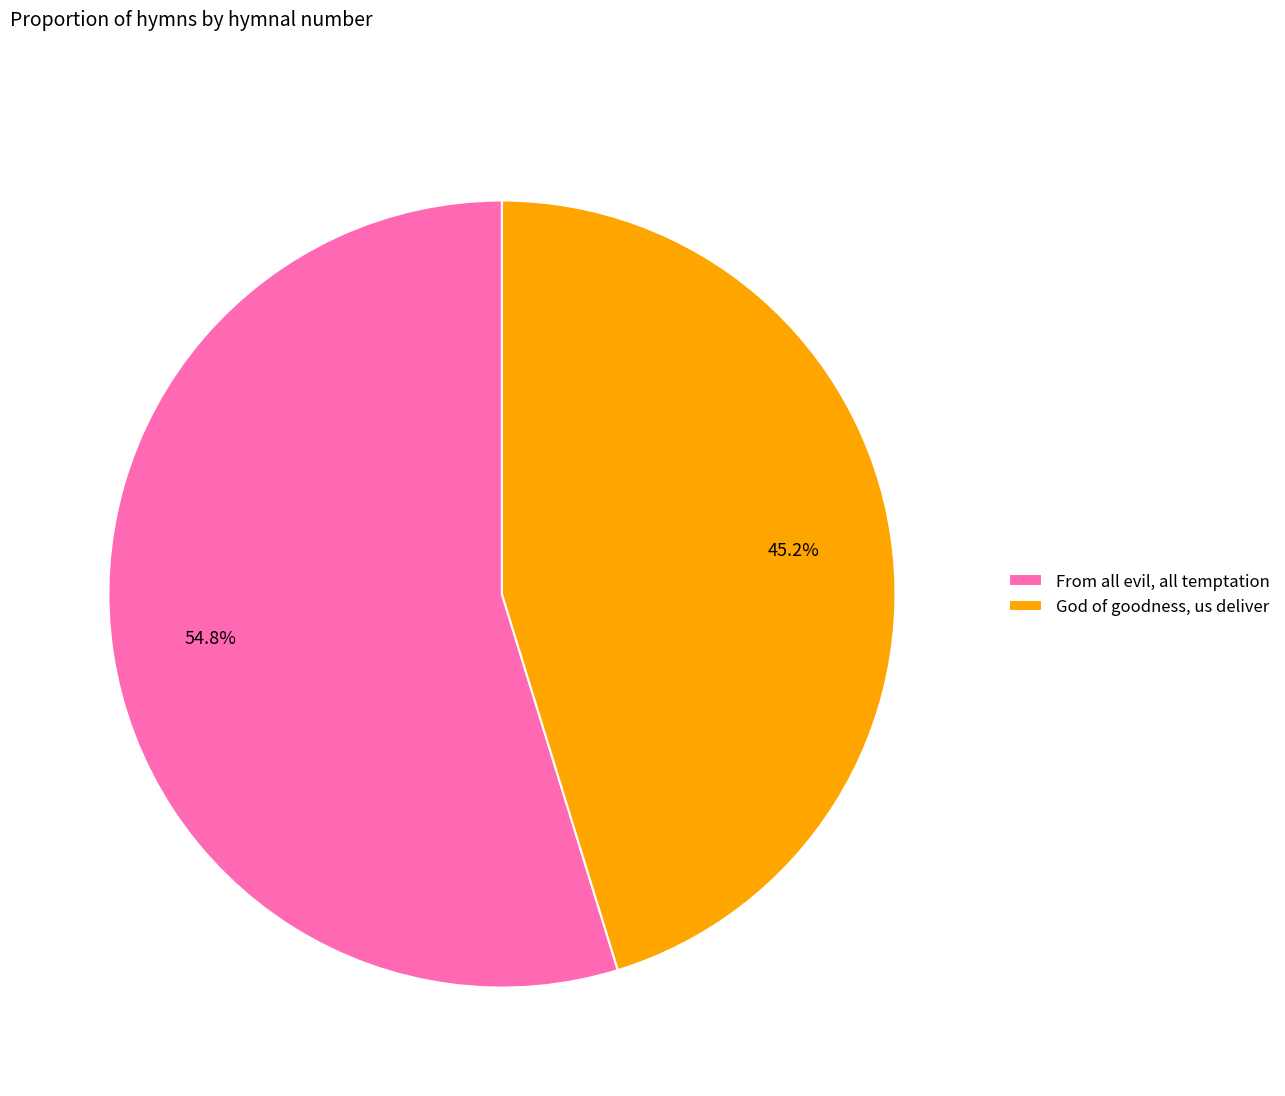

How many segments does this pie chart have?

2